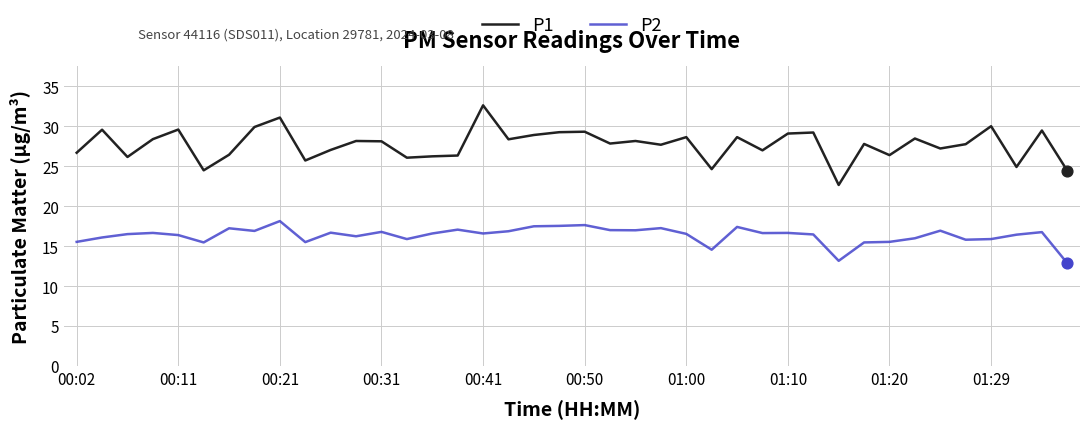

Which series has the largest range (max minus min)?

P1